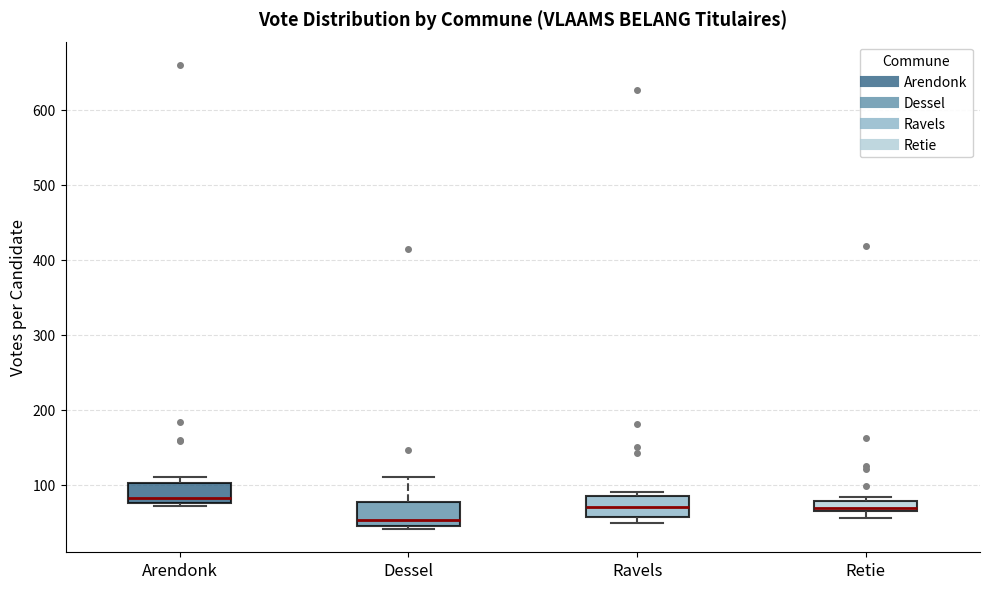

Where is the upper edge of the box for Retie on the y-axis? The values are not printed on the chart, so give them approximately, as read against the axis.

80